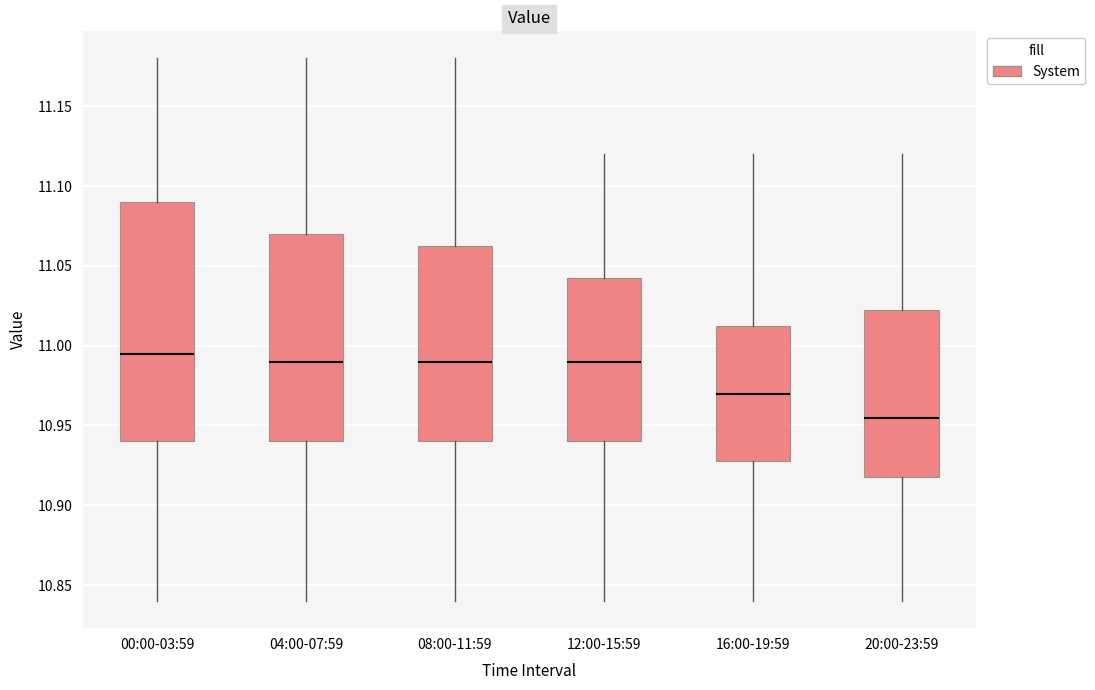

Comparing the boxes themselves (not the whiskers), which one is the tallest?

00:00-03:59